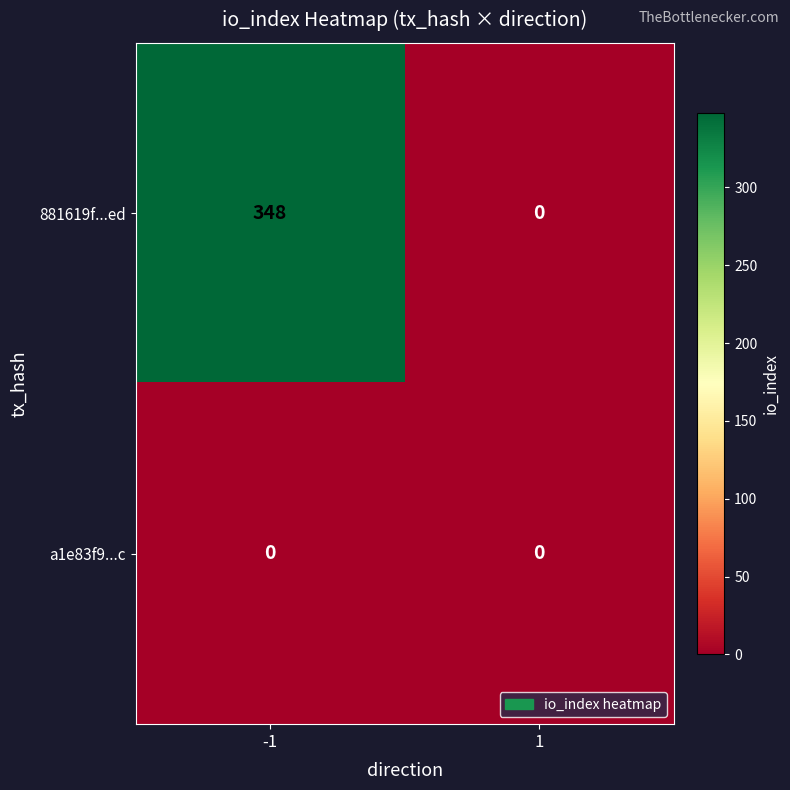

List the series in order of their overall mean, highest first.

881619f...ed, a1e83f9...c